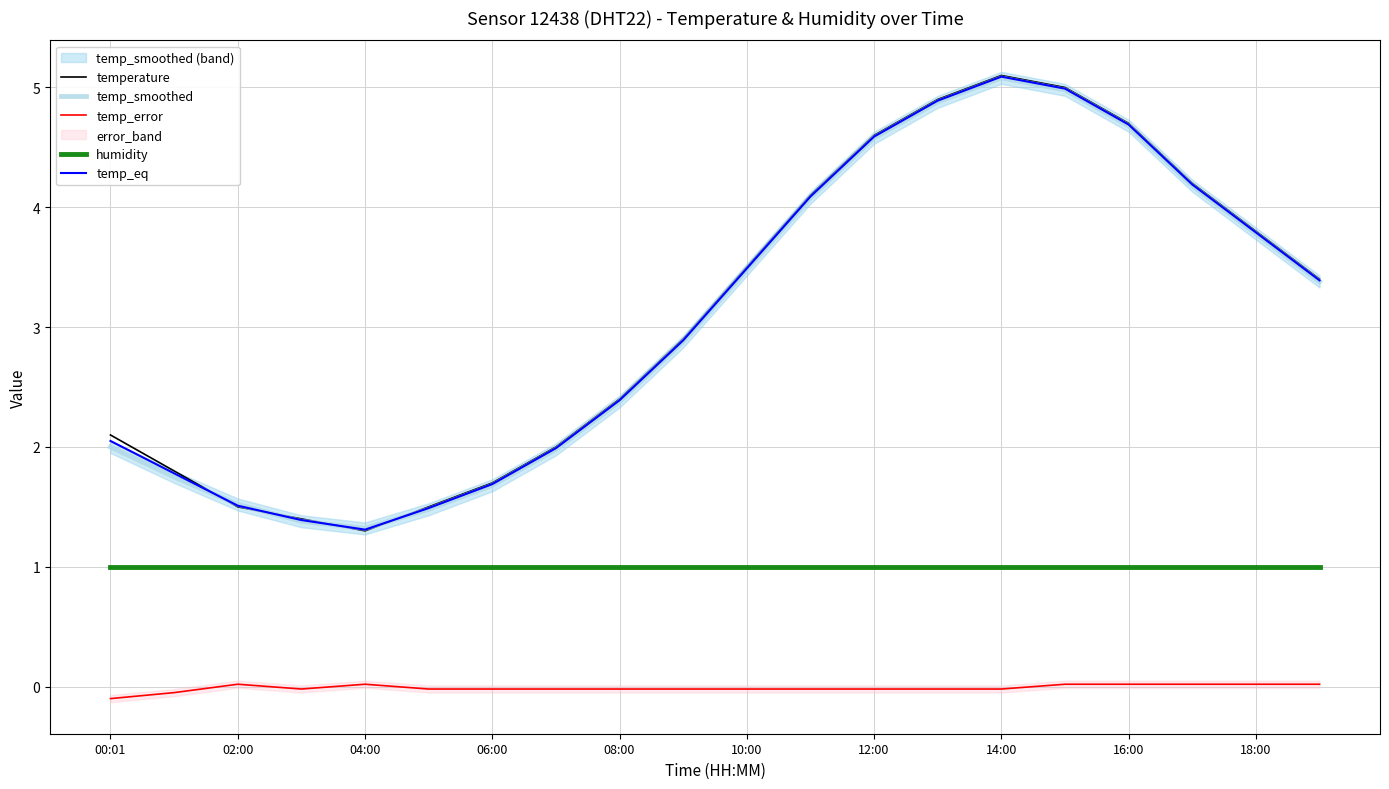

How many interior local valleys does the temp_error series have?

1